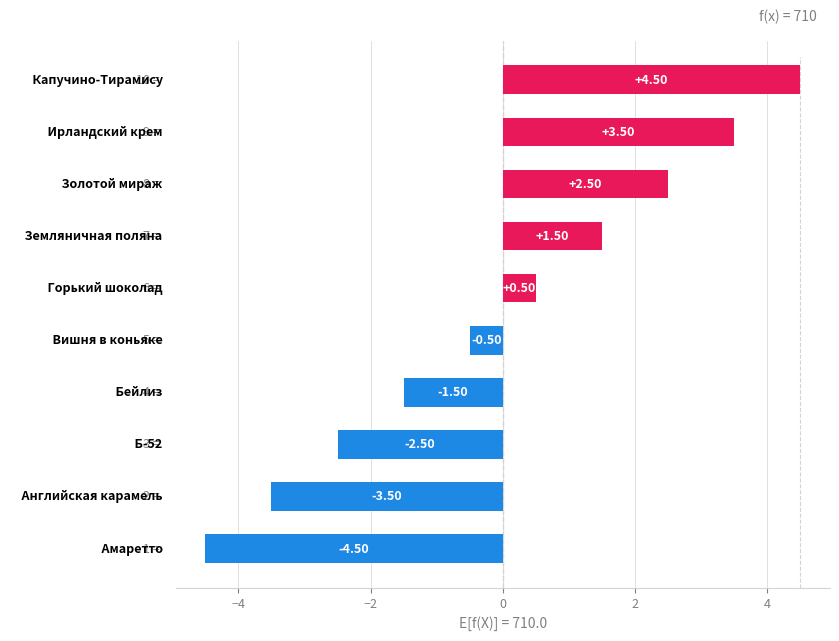

What is the difference between the second highest and second lowest values?

7.0